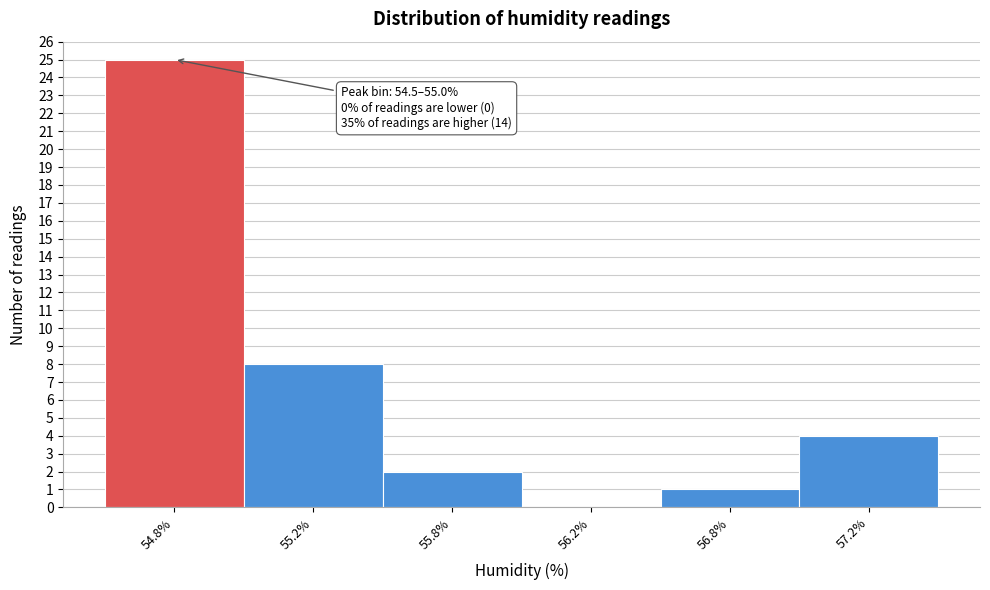

Reading left to right, list all the values displayed in this chart.

54.8%=25	55.2%=8	55.8%=2	56.2%=0	56.8%=1	57.2%=4